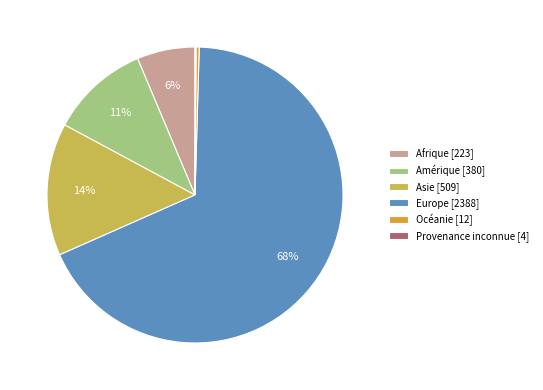

Does Amérique represent more than half of the total?

No